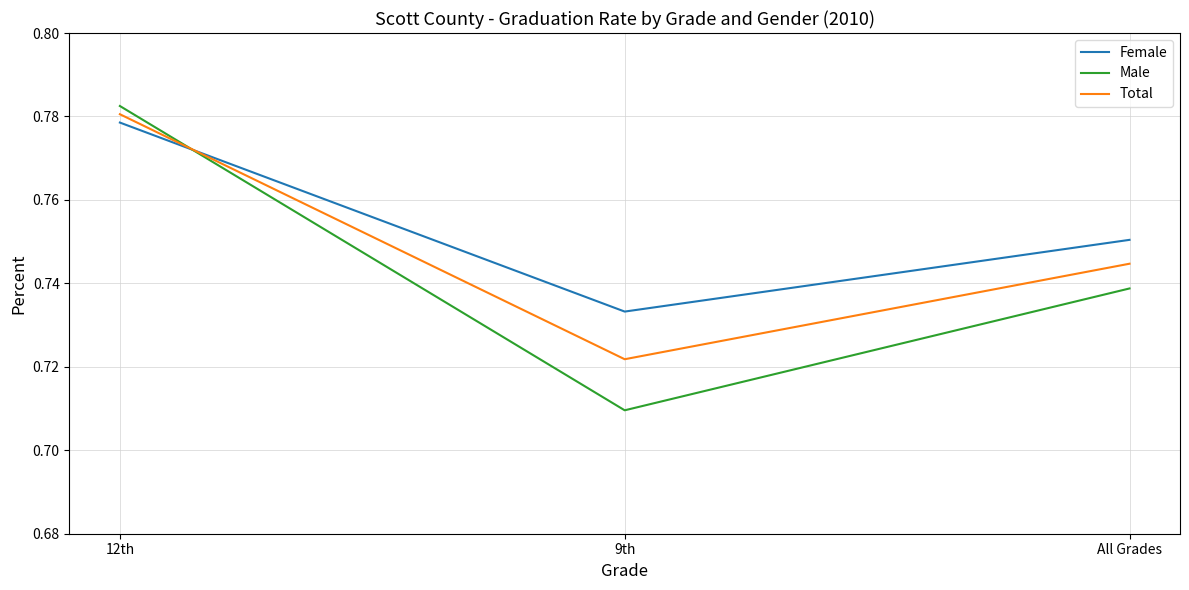

Which series changed the most between 9th and All Grades?

Male